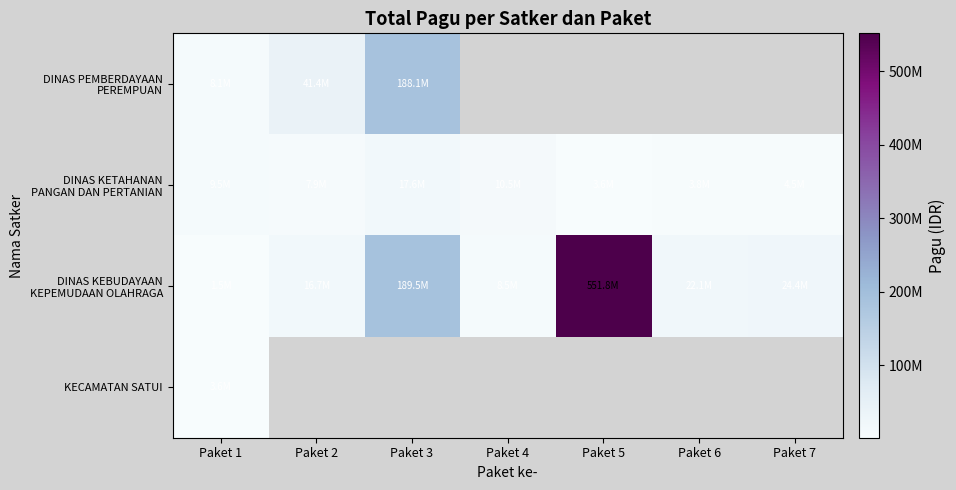

Which series has the largest total across all categories?

DINAS KEBUDAYAAN KEPEMUDAAN OLAHRAGA